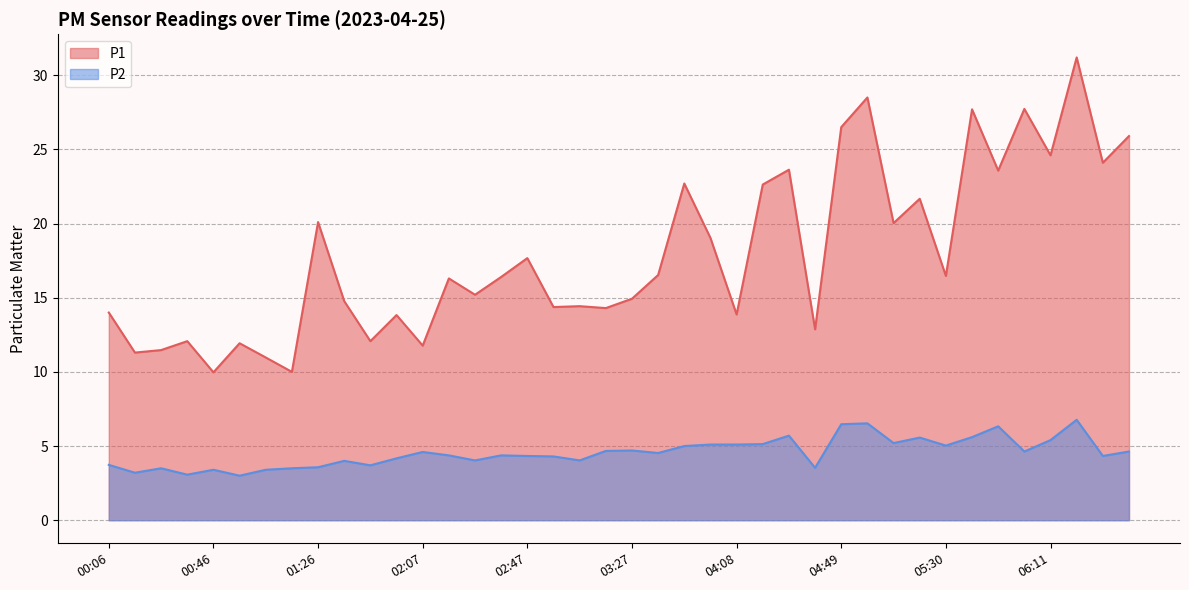

Does the chart have visible grid lines?

Yes